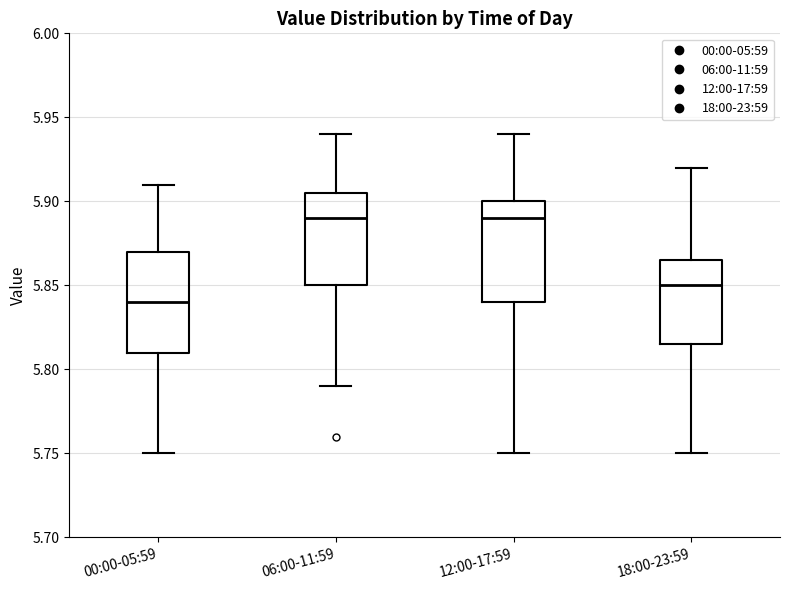

Which box's median line is the lowest?

00:00-05:59